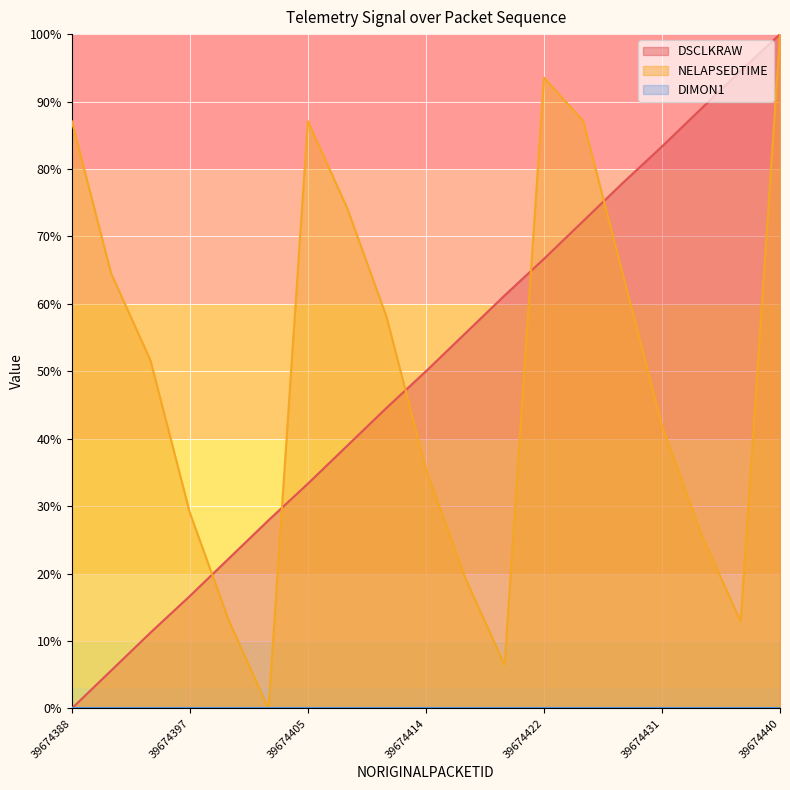

The value of DSCLKRAW at 39674397 is 10.5. True or false?

False